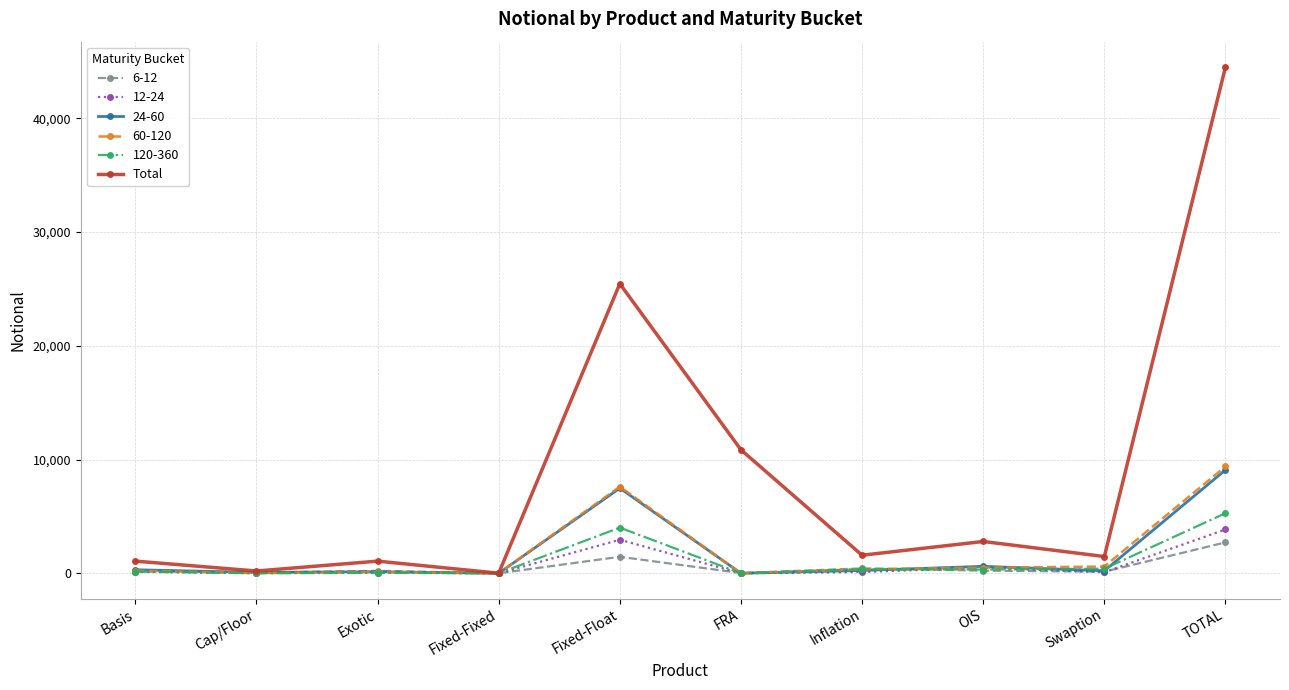

Where is Total nearest to the value 22257?

Fixed-Float